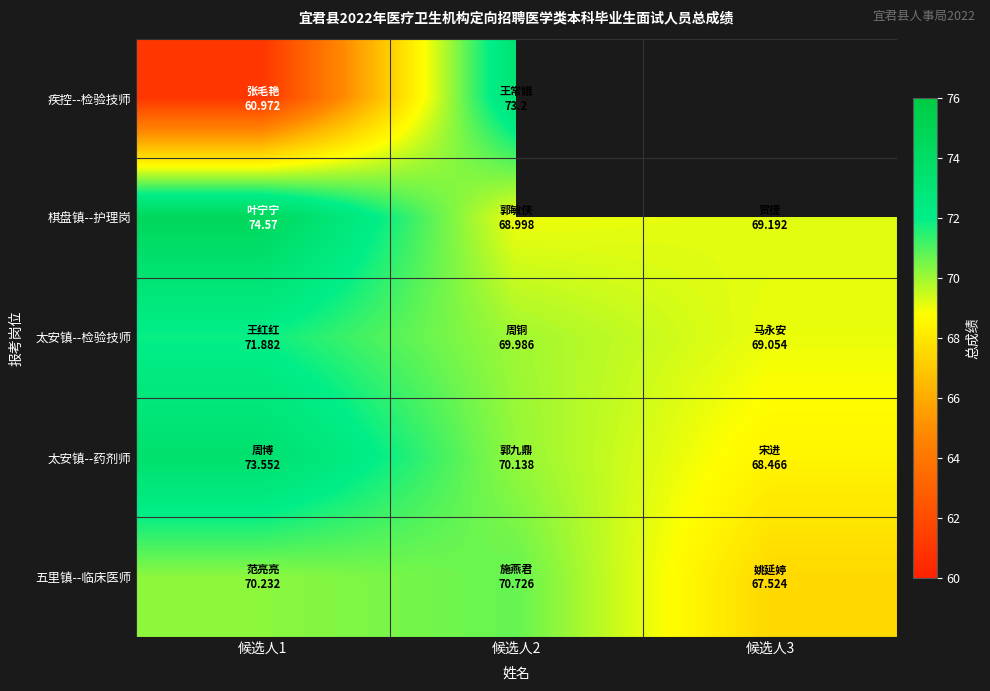

At how many categories does at least one series exceed 63?

3